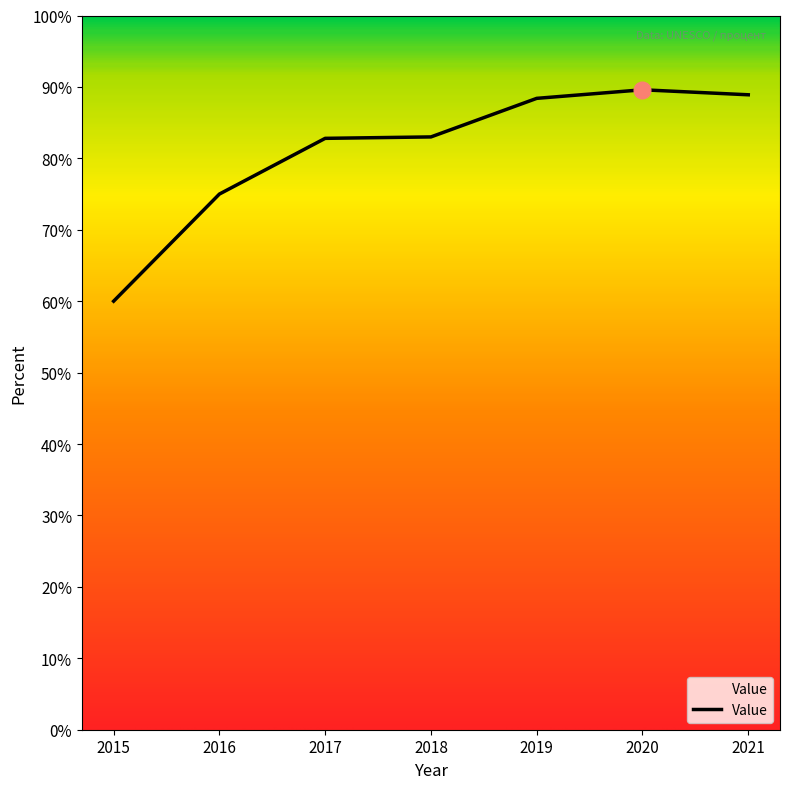

What is the difference between the maximum and minimum values?

29.6